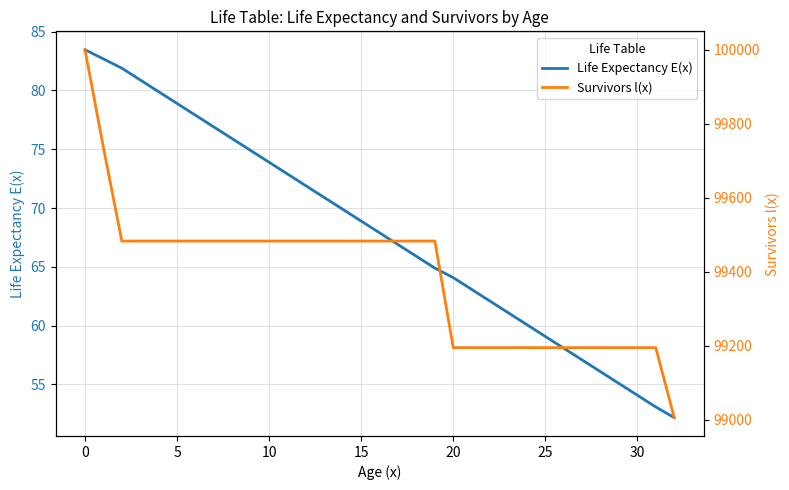

The Survivors l(x) series shows 144726.0 at 14. True or false?

False